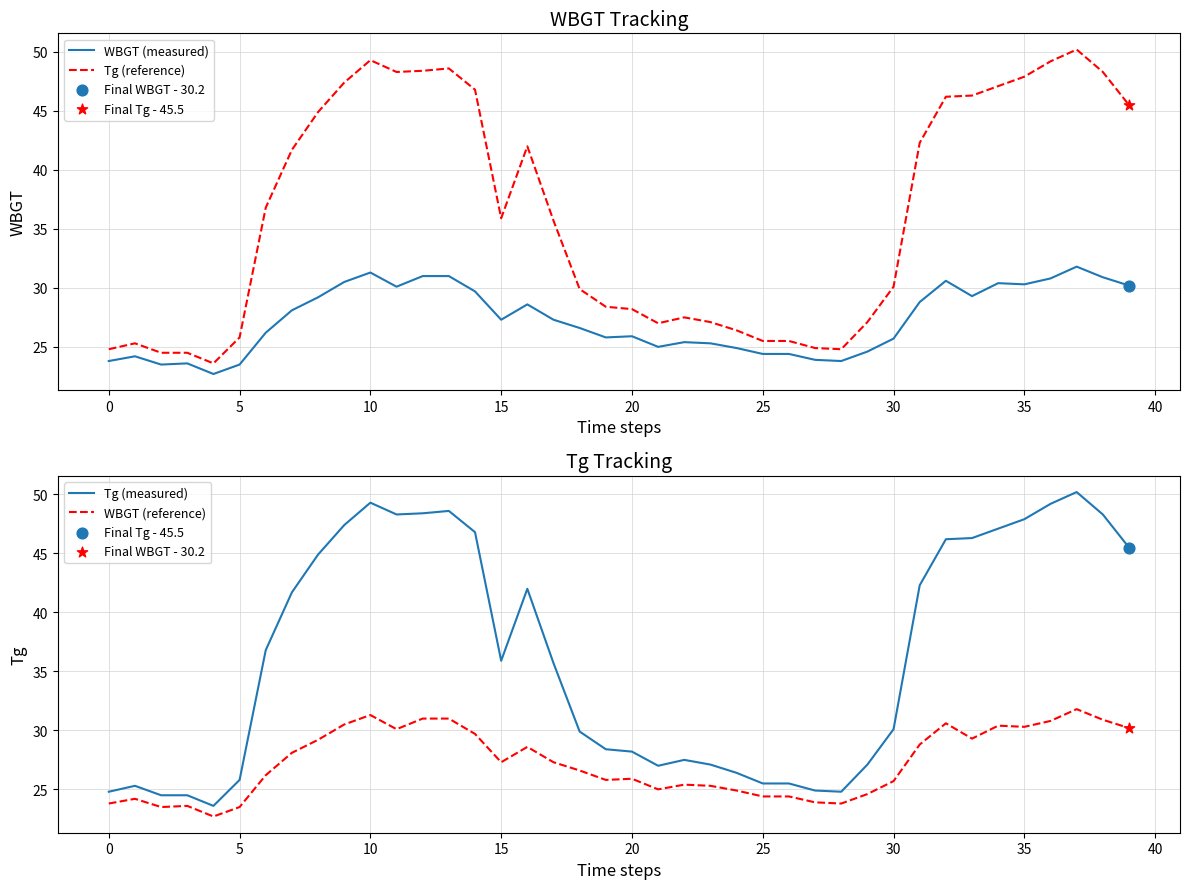

Which series has the largest total across all categories?

Tg (reference)